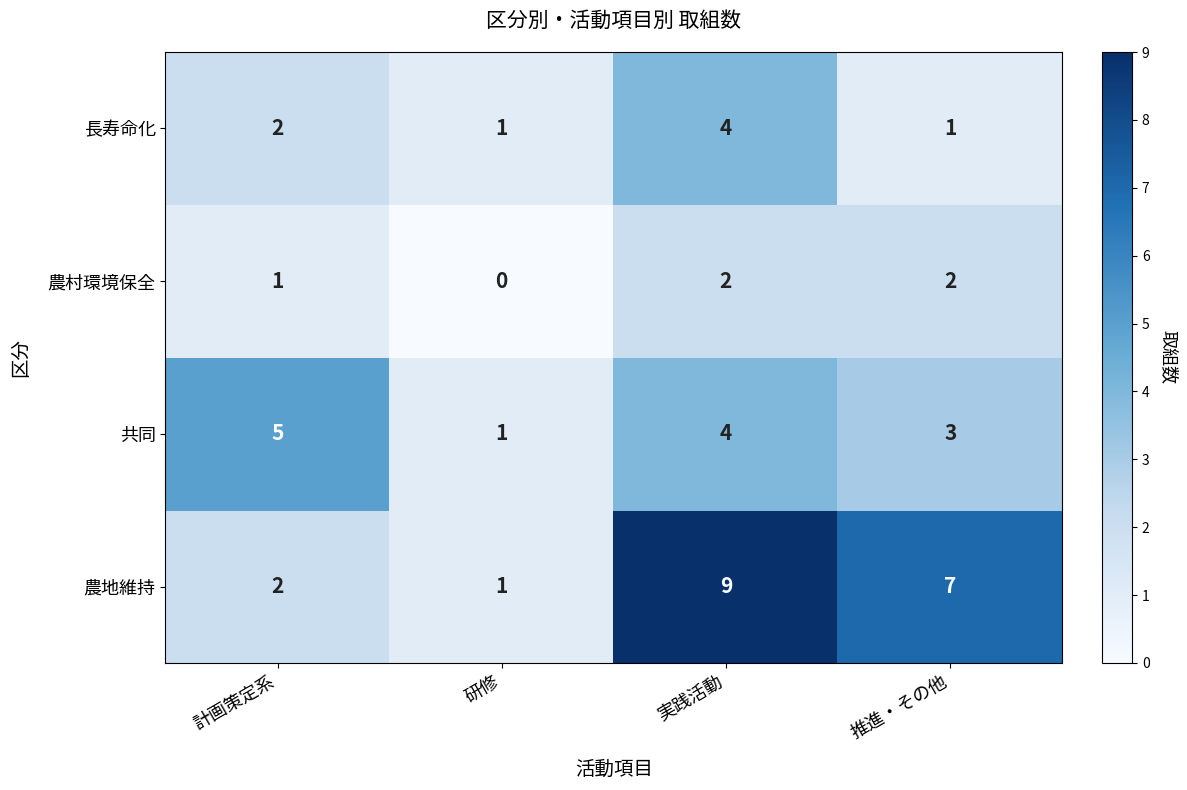

What is the average value of the 農地維持 series?

5